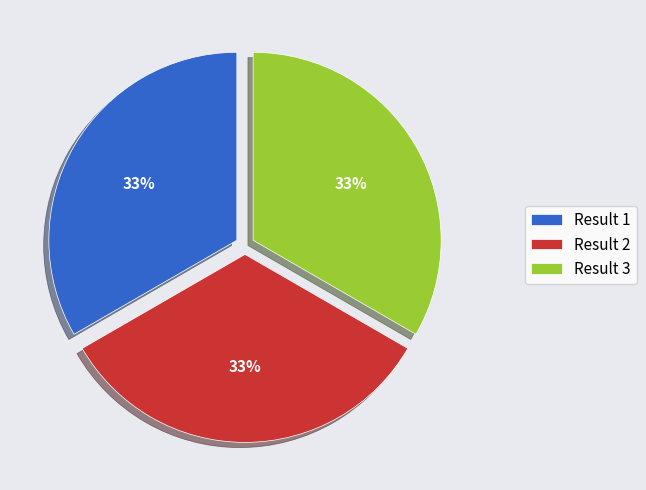

Does Result 1 represent more than half of the total?

No